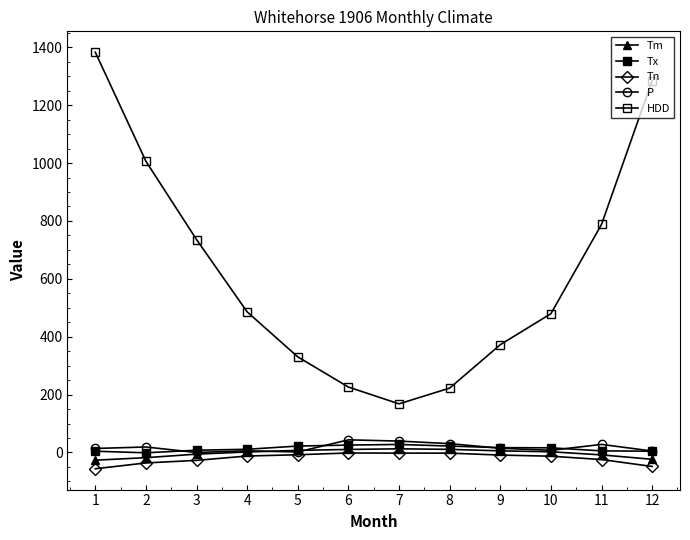

How many lines are shown in the chart?

5